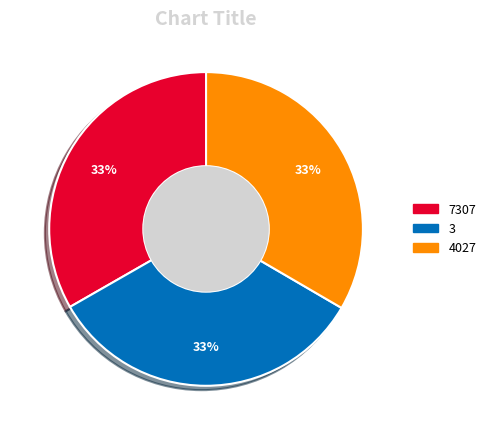

What is the ratio of the value at 4027 to the value at 7307?

1.0